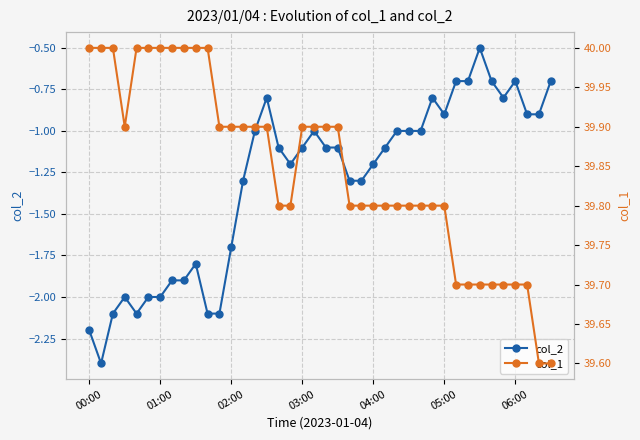

How many distinct data groups are displayed?

2